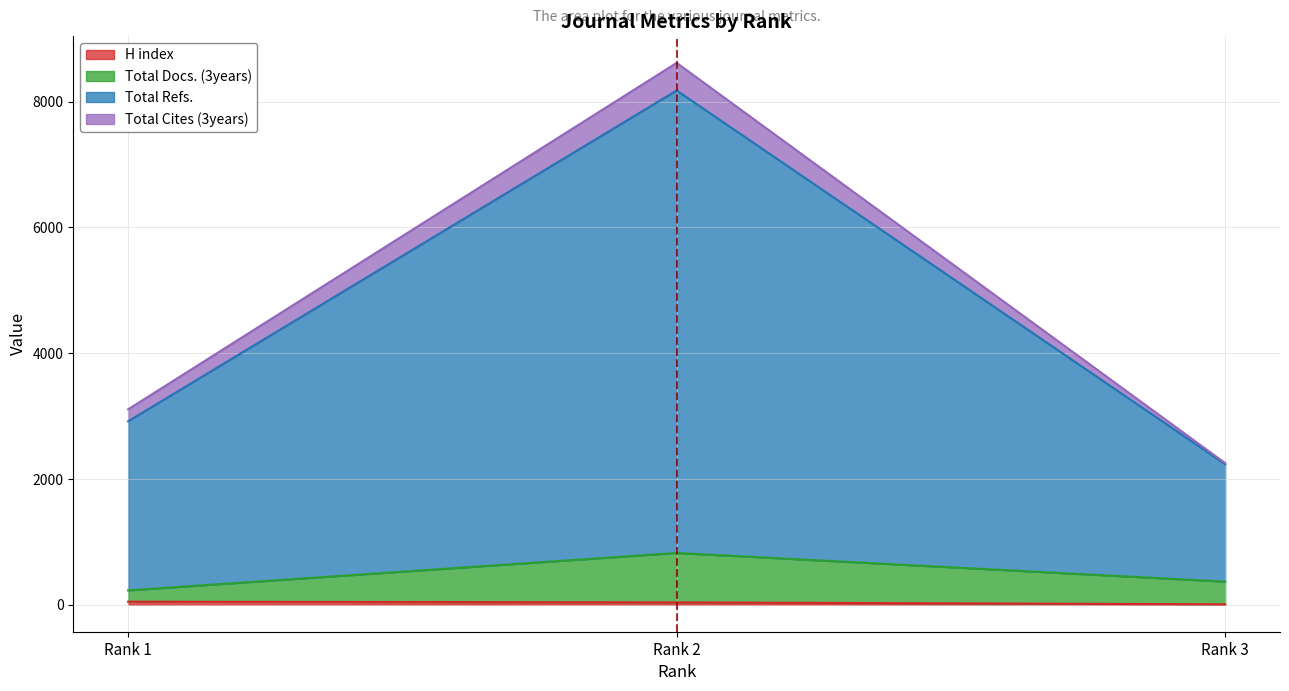

Which series has the largest total across all categories?

Total Refs.